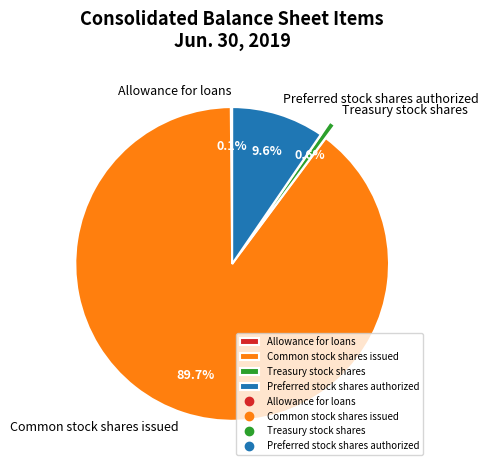

To the nearest percent, what percentage of the pie is Treasury stock shares?

1%